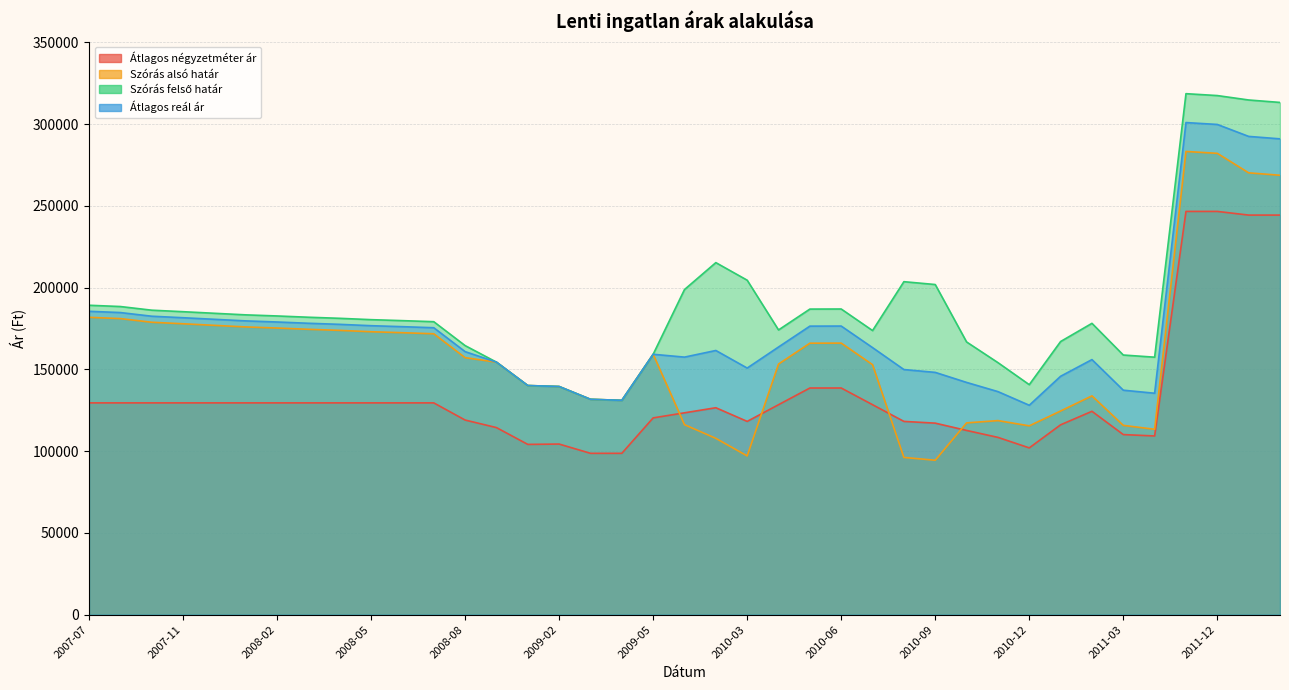

Does the chart display data point markers on the line(s)?

No